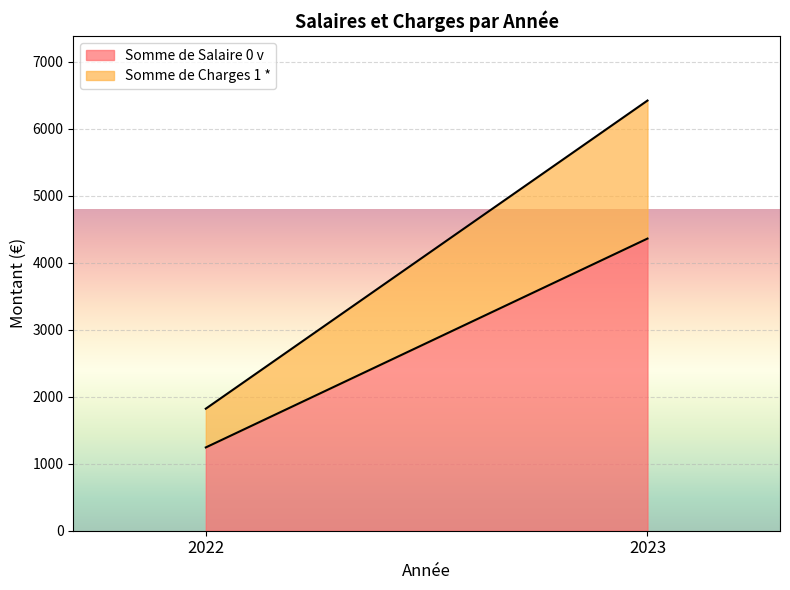

At which label does Somme de Charges 1 * first exceed 2060?

2023